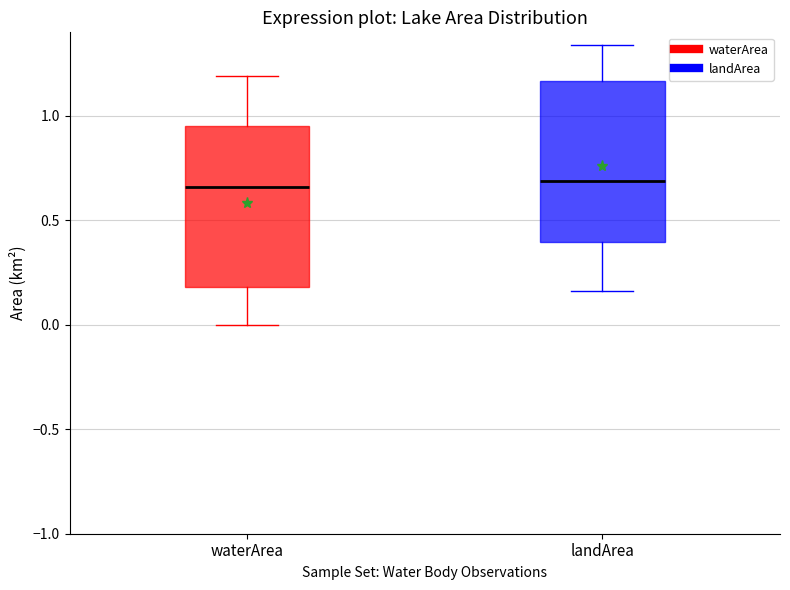

Reading left to right, read every box against the y-axis: the position of its median line, the range the box covers, and the ends of its whiskers. The values are not printed on the chart, so give them approximately, as read against the axis.

waterArea: median 0.65, box 0.20 to 0.95, whiskers 0.00 to 1.20
landArea: median 0.70, box 0.40 to 1.15, whiskers 0.15 to 1.35